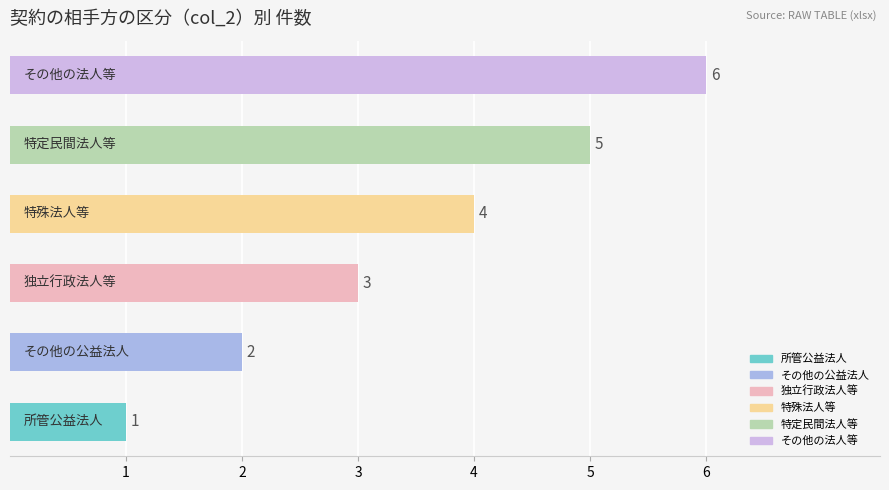

Count the values in the range 2 to 5.

4